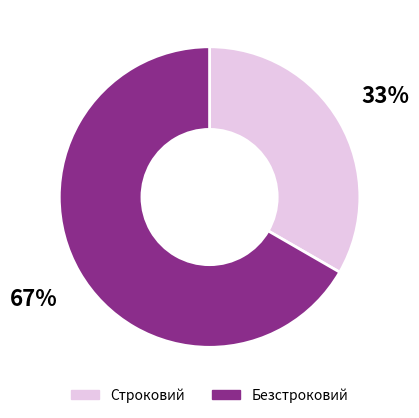

How many slices are in this pie chart?

2